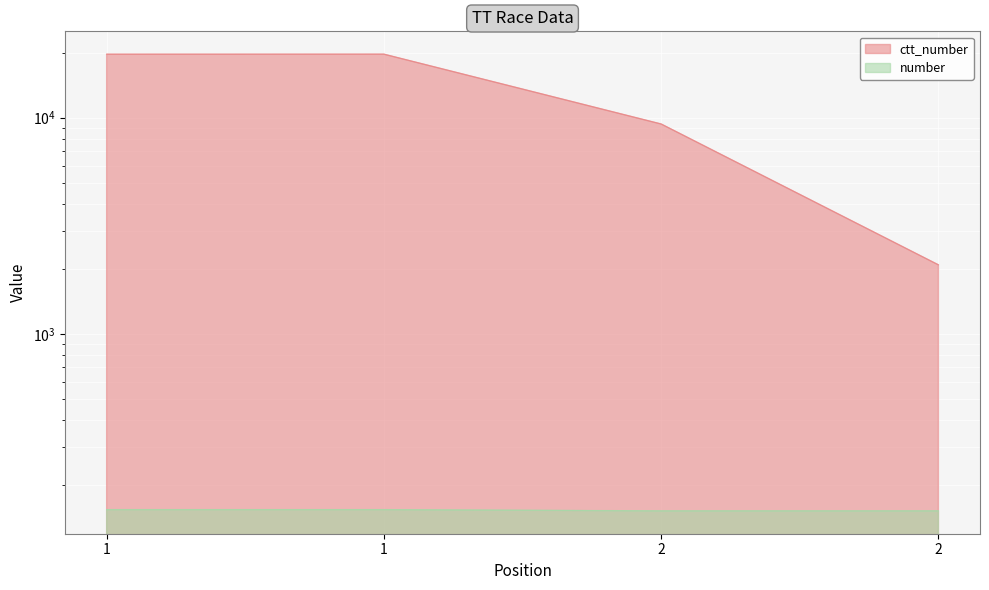

Rank the series by their average value, from highest to lowest.

ctt_number, number